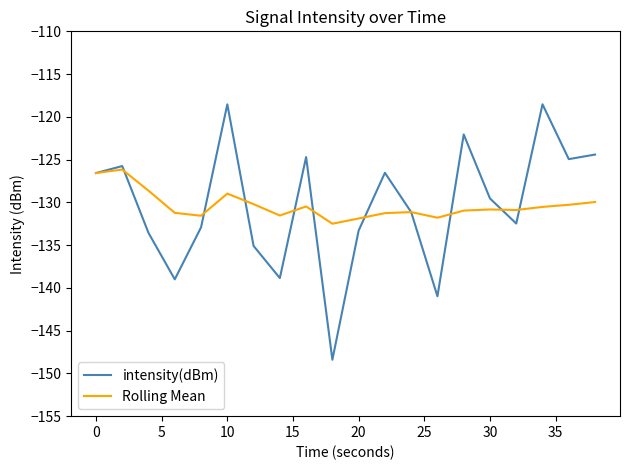

What is the lowest value of the intensity(dBm) series?

-148.4